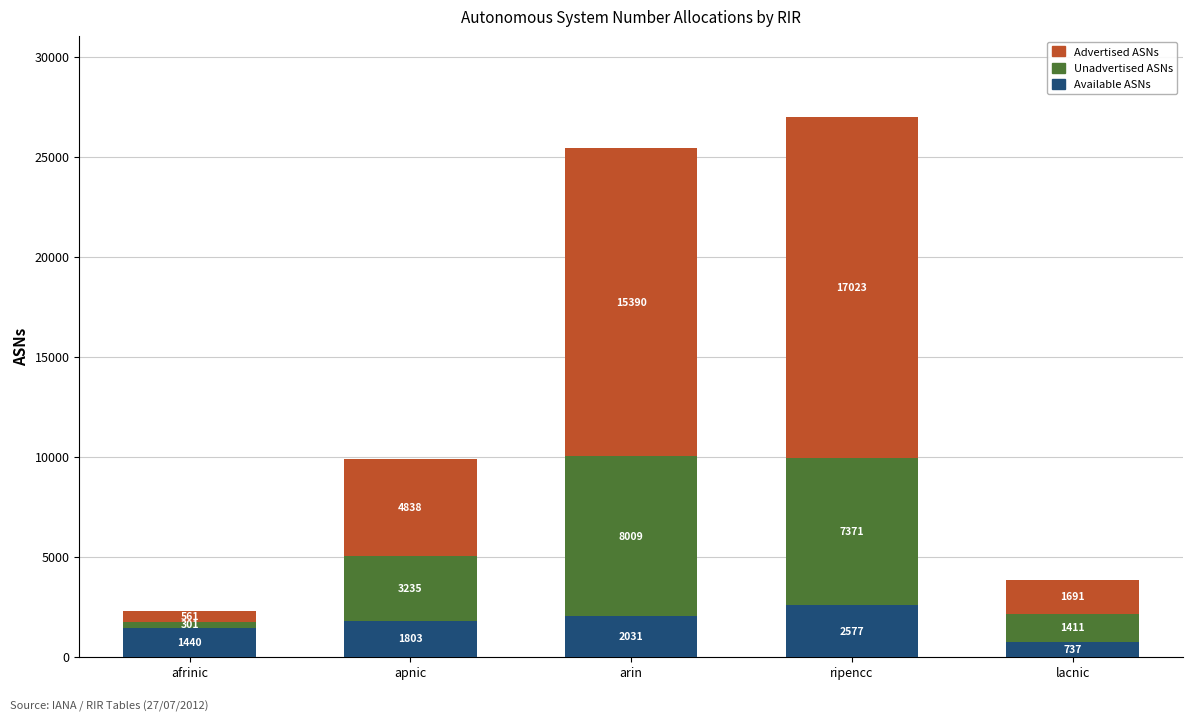

What is the highest value of the Available ASNs series?

2577